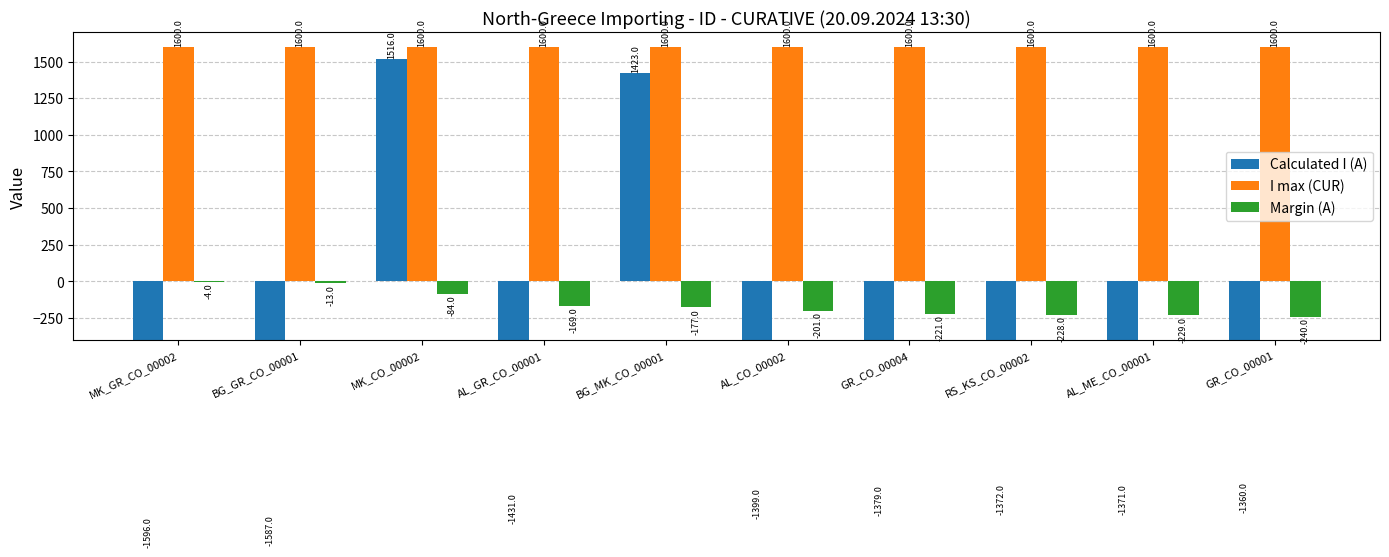

At which category does the chart reach its peak across all series?

MK_GR_CO_00002